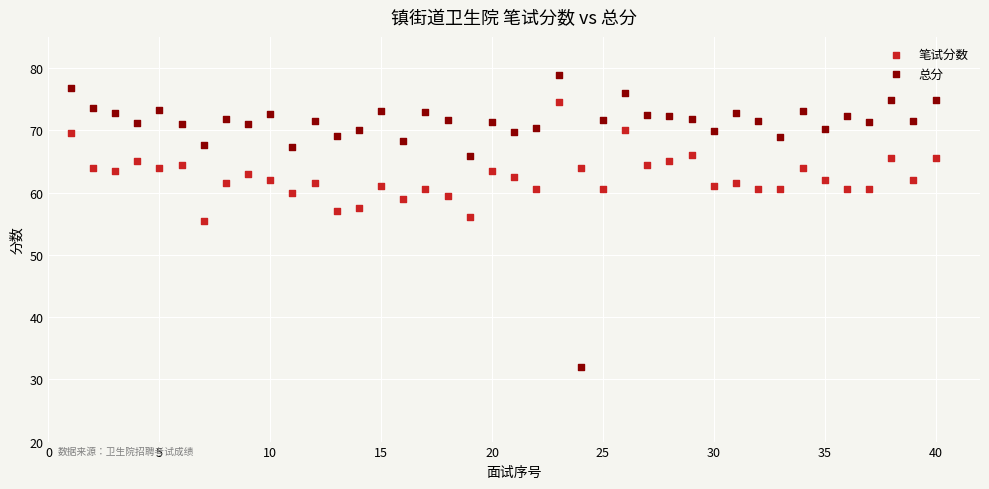

Which series contains the lowest Y value?

总分